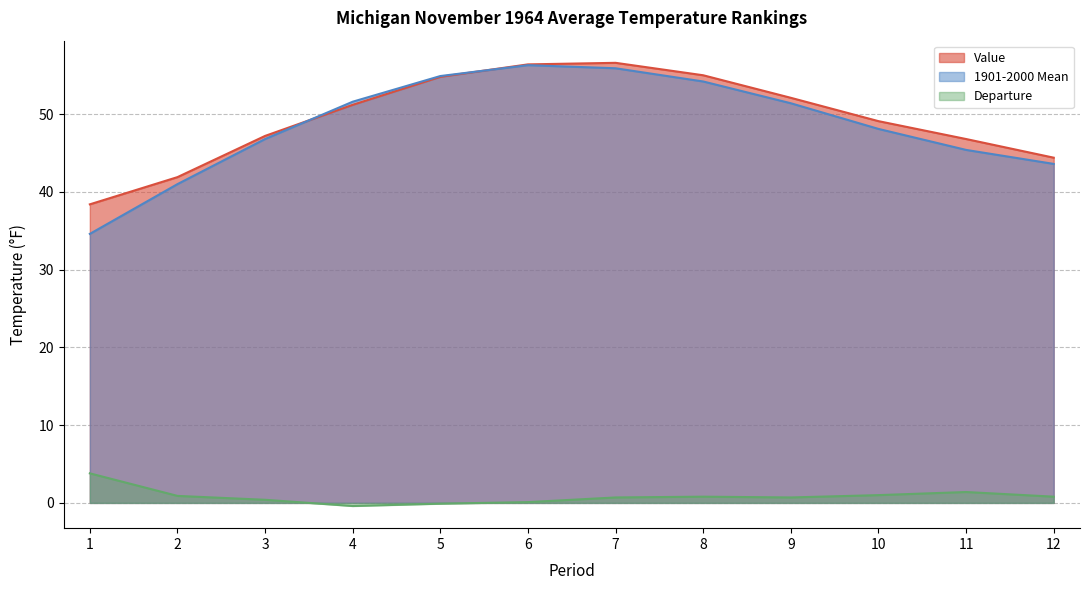

At which label does 1901-2000 Mean first exceed 51?

4